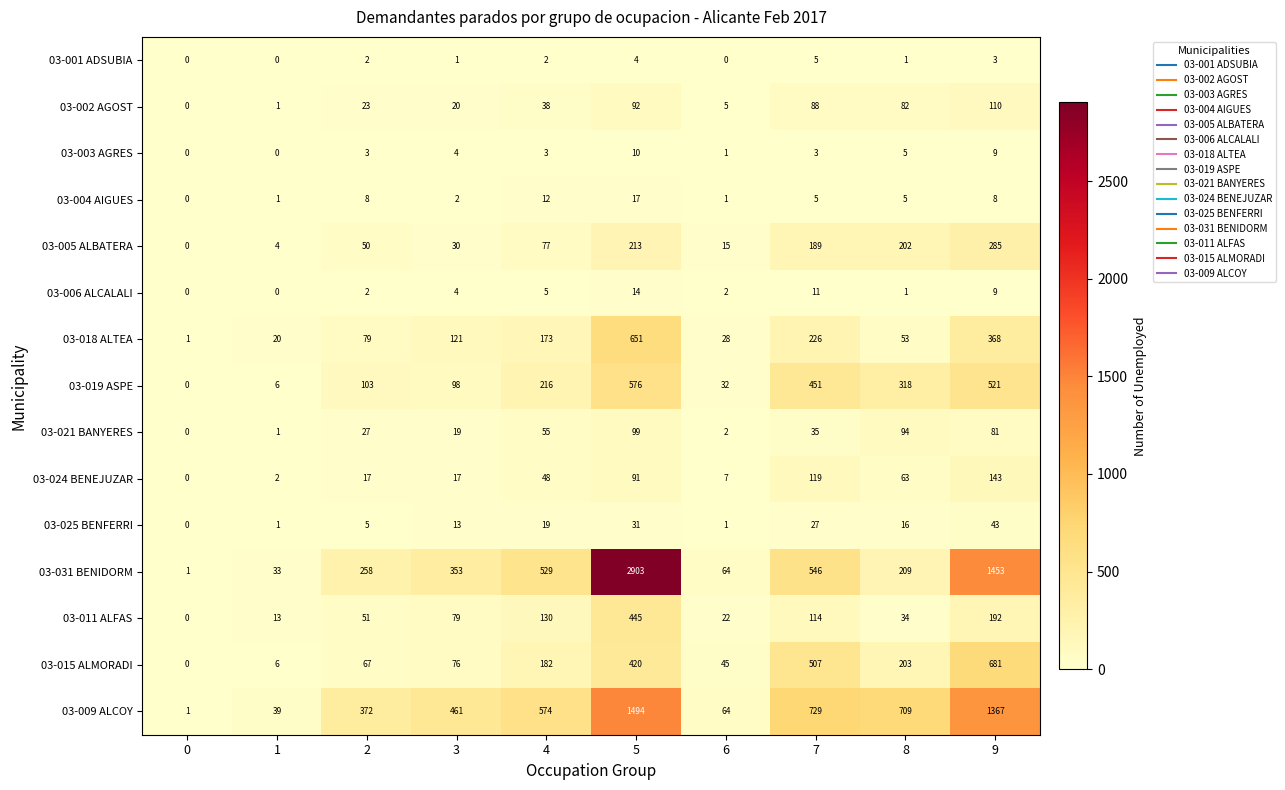

At how many categories does at least one series exceed 2838?

1